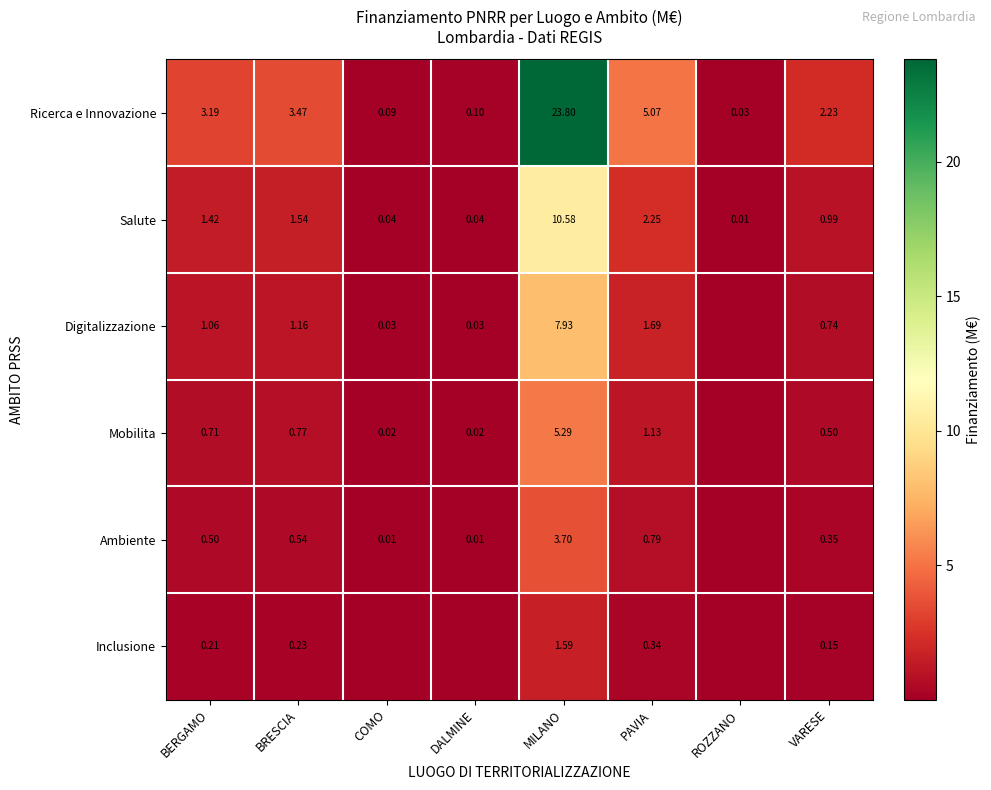

Which category has the highest value in the Ricerca e Innovazione series?

MILANO